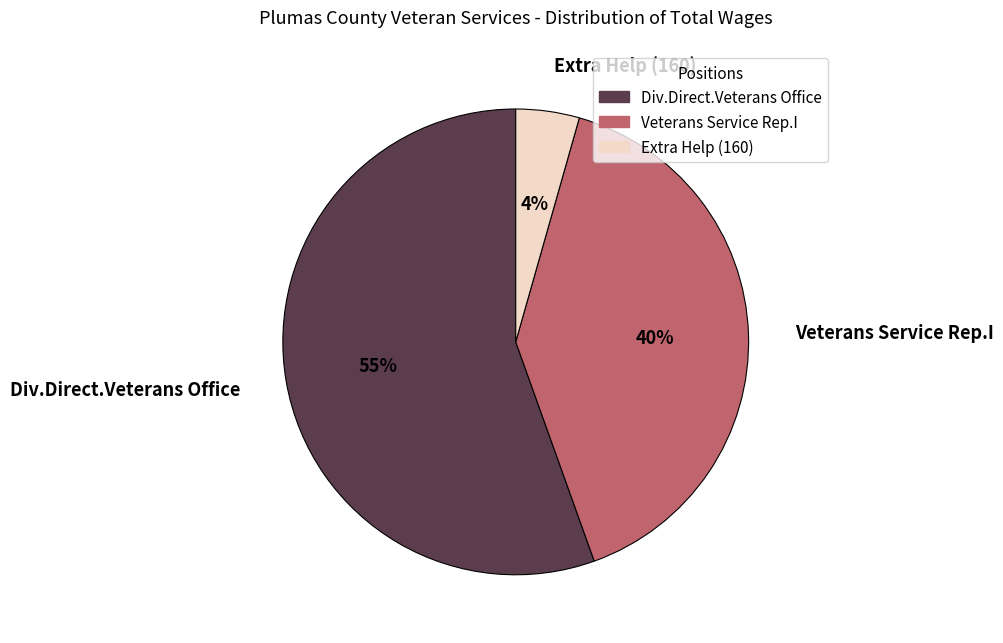

To the nearest percent, what portion does Veterans Service Rep.I represent?

40%